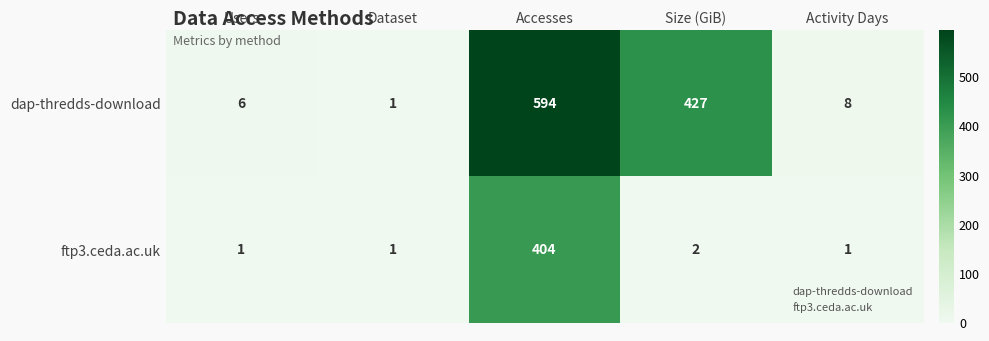

What is the greatest value displayed?

594